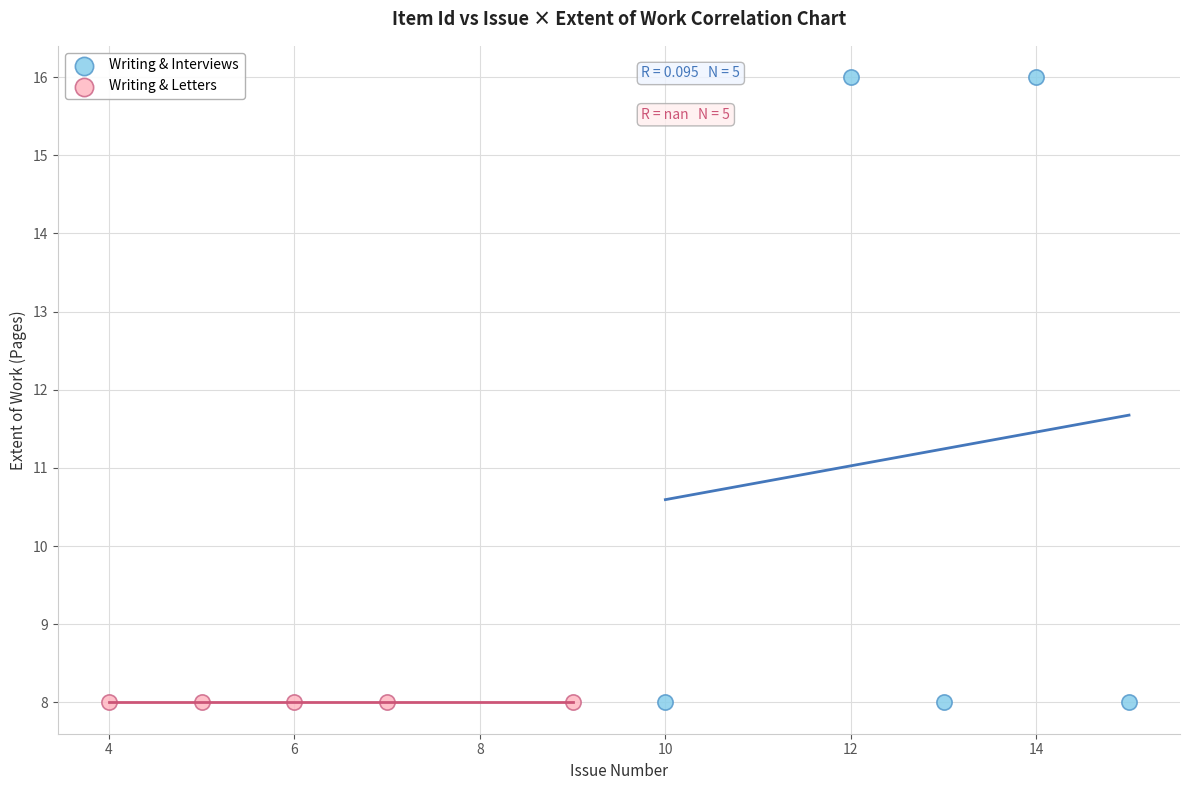

Which series contains the highest Y value?

Writing & Interviews